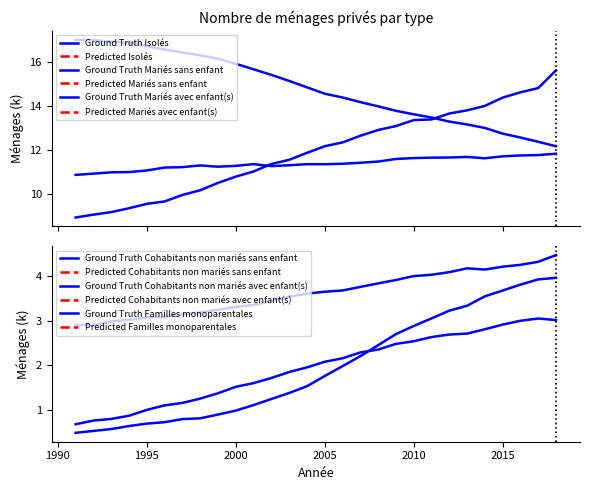

What is the value of the Ground Truth Cohabitants non mariés sans enfant point at the 24th from the left?

2.8